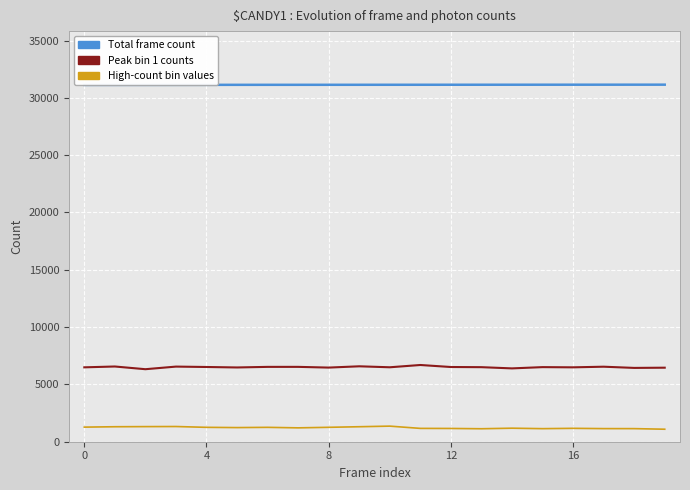

Is the value of High-count bin values at 15 greater than the value of Total frame count at 14?

No